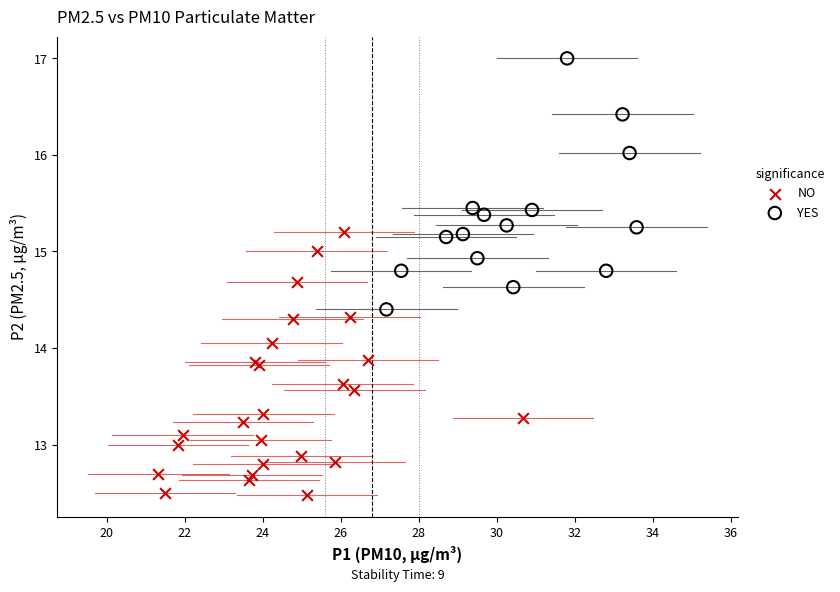

Which series contains the lowest Y value?

NO